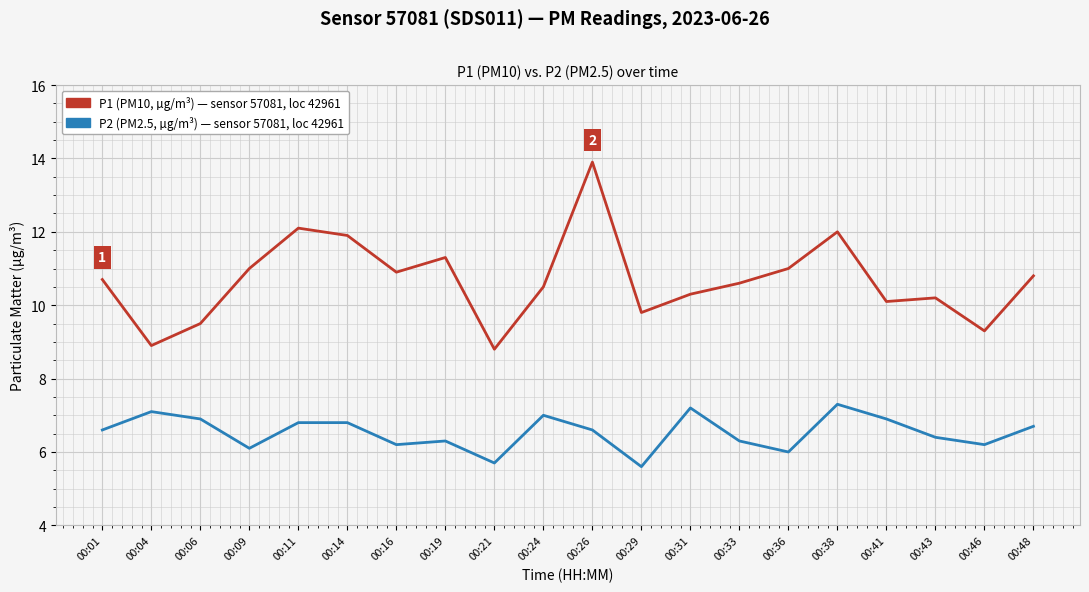

What is the greatest value displayed?

13.9